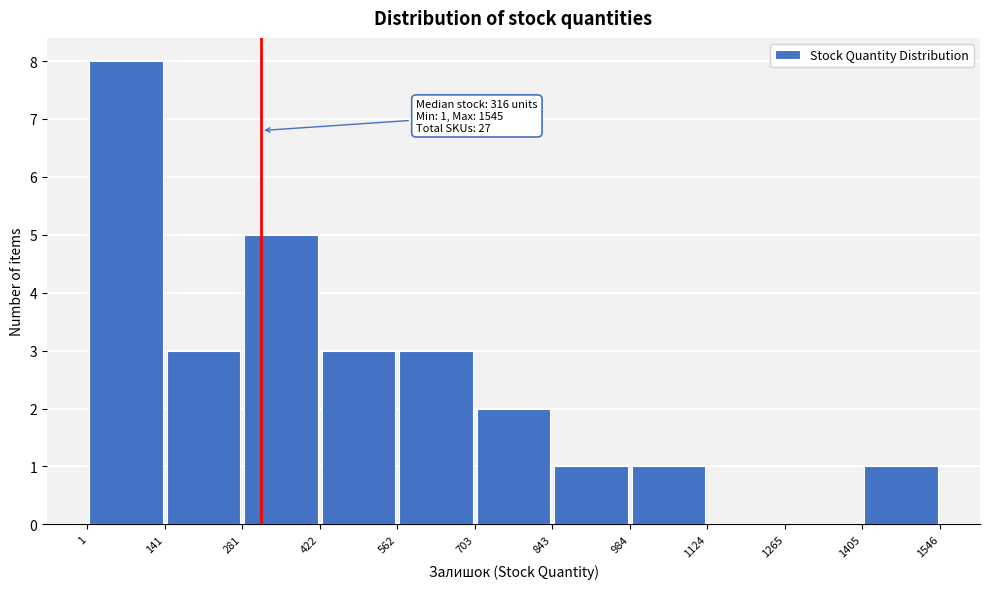

Over which range of the x-axis is the bar tallest?

1 to 141